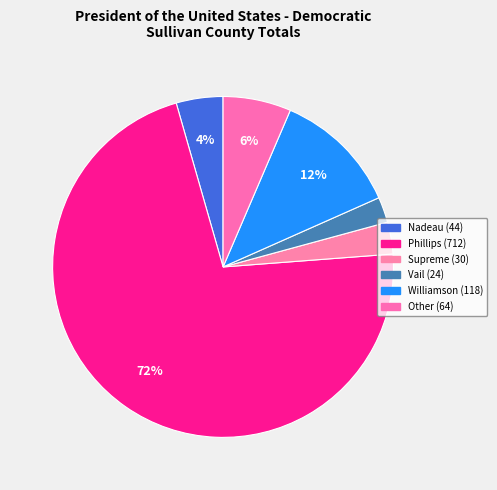

What is the largest slice in the pie chart?

Phillips